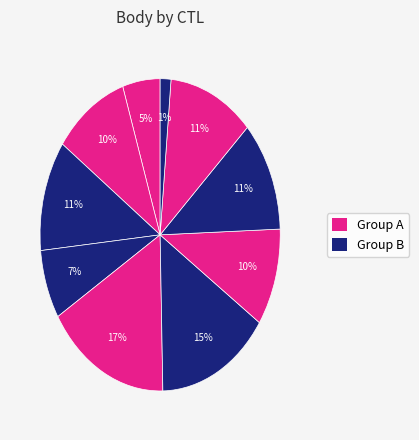

How many segments does this pie chart have?

10